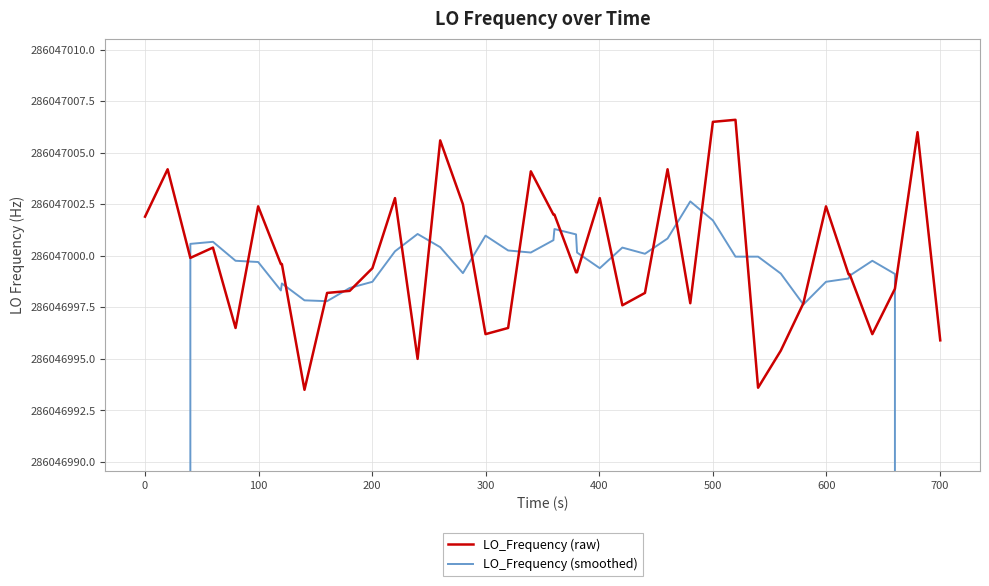

How many interior local valleys does the LO_Frequency (smoothed) series have?

7